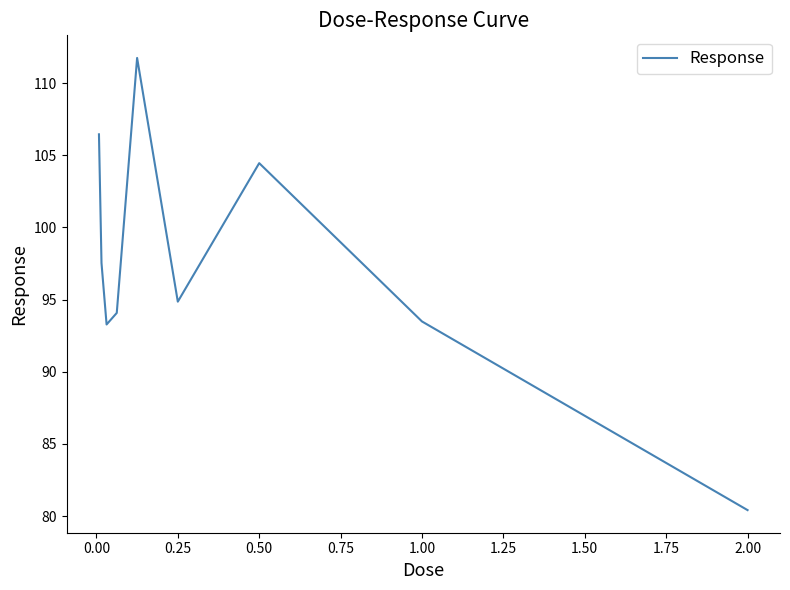

What is the difference between the maximum and minimum values?

31.3